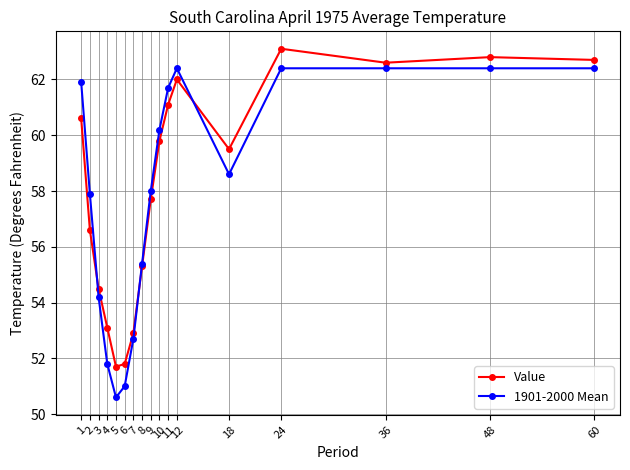

Read the Value value at 48.

62.8